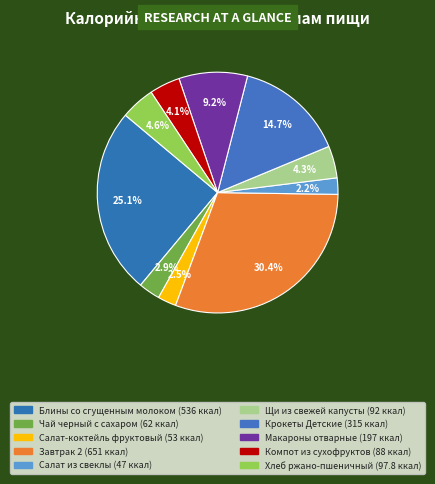

Count the number of slices in the pie.

10